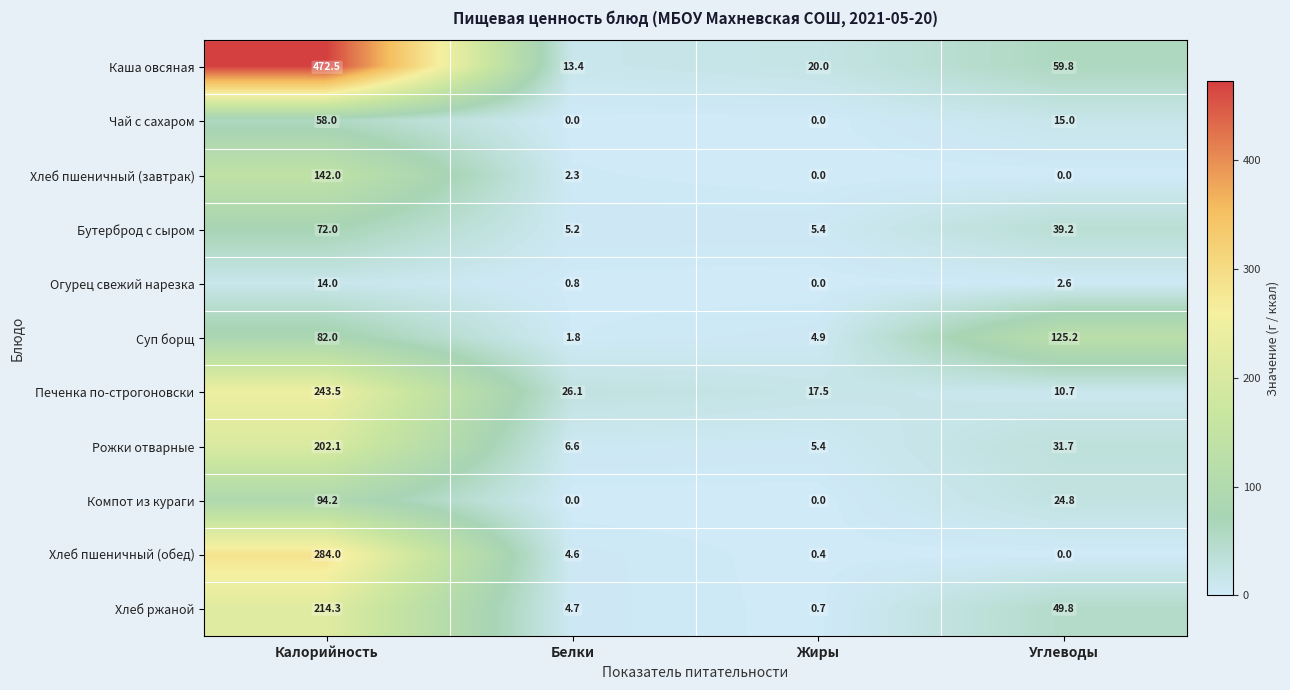

At which label is Чай с сахаром closest to 29?

Углеводы